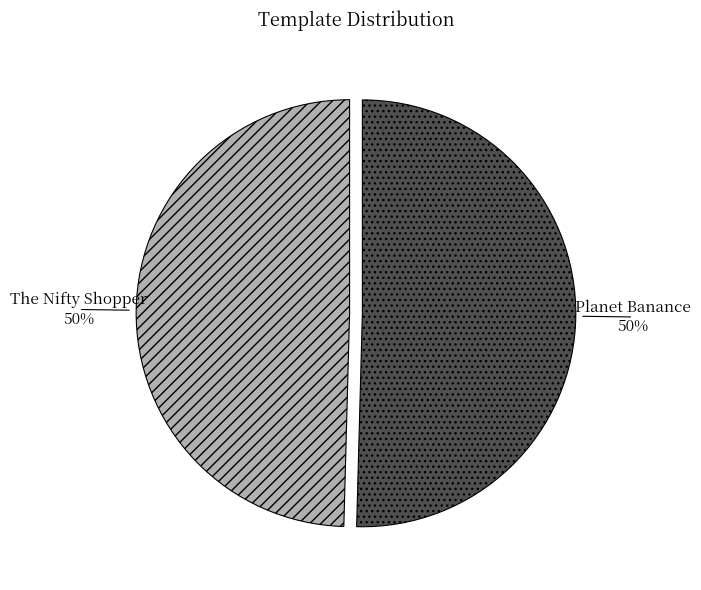

To the nearest percent, what is the average slice percentage?

50%